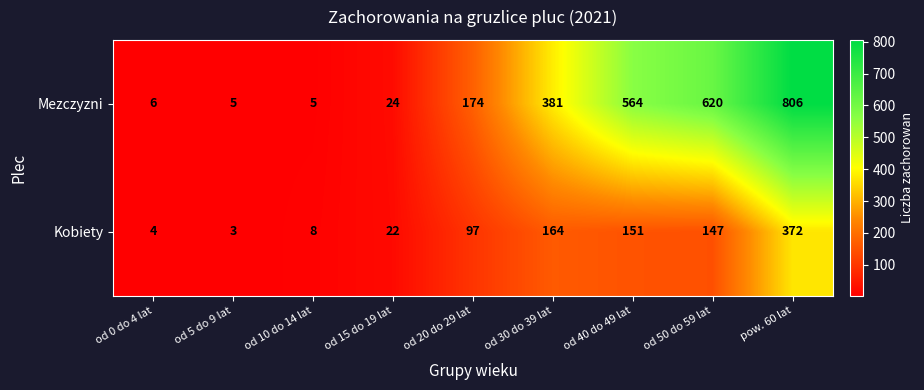

List the series in order of their overall mean, highest first.

Mezczyzni, Kobiety